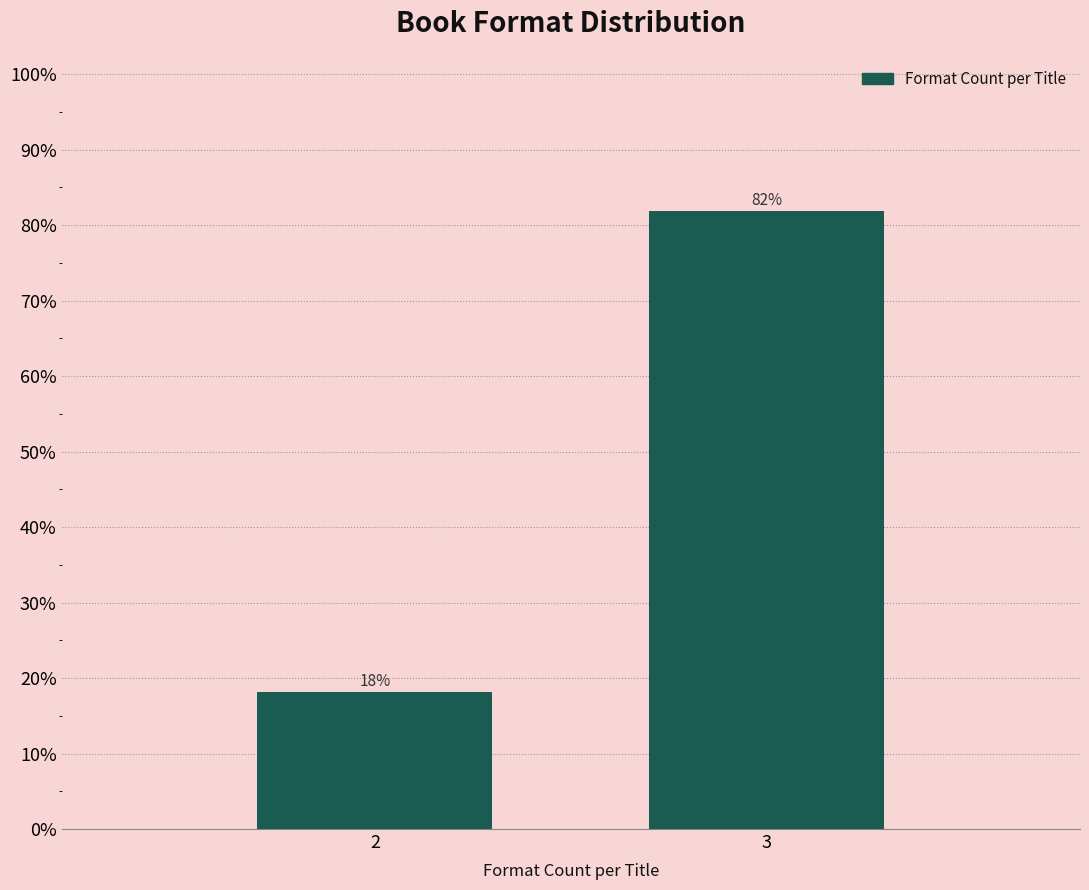

Read the value at 3.

81.8